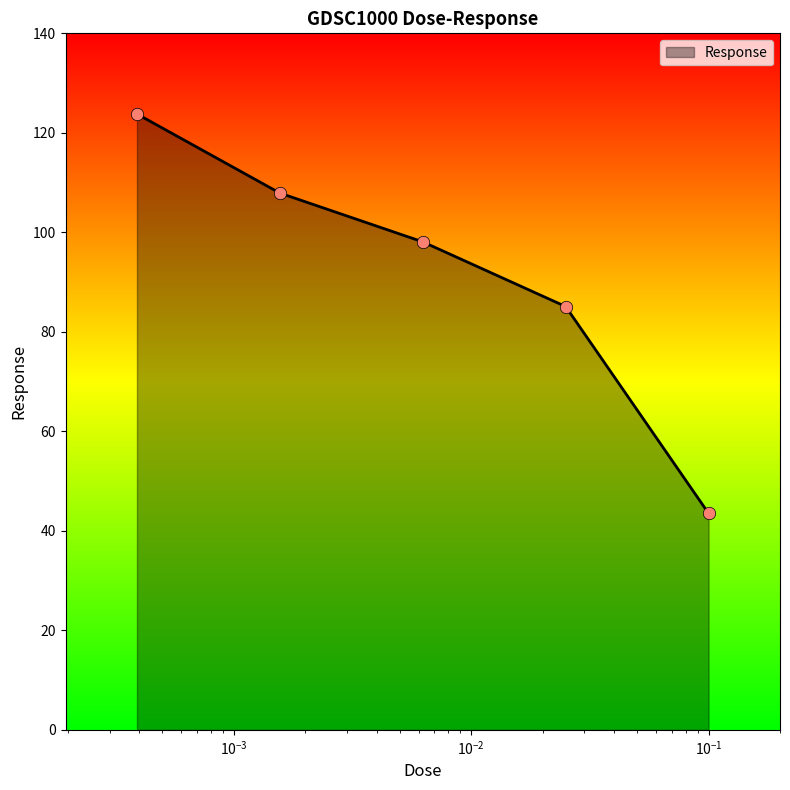

What is the average value?

91.7